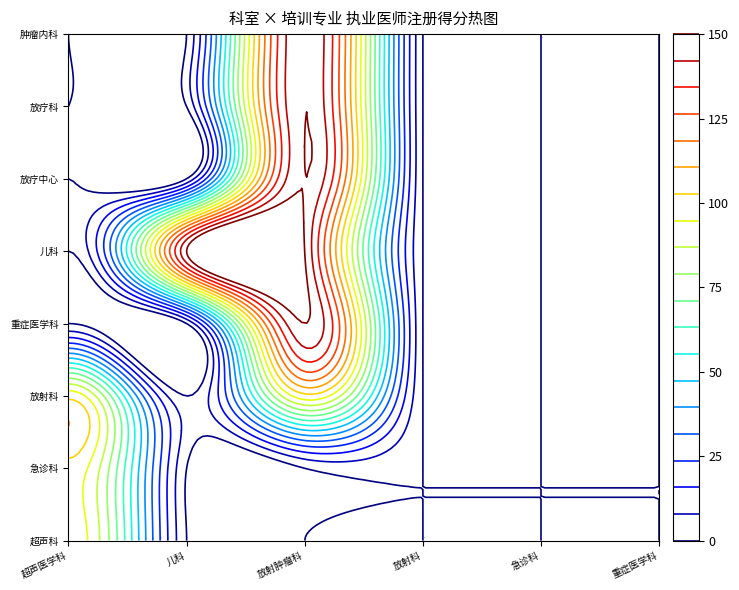

What is the difference between the maximum and minimum values in the 放疗科 series?

150